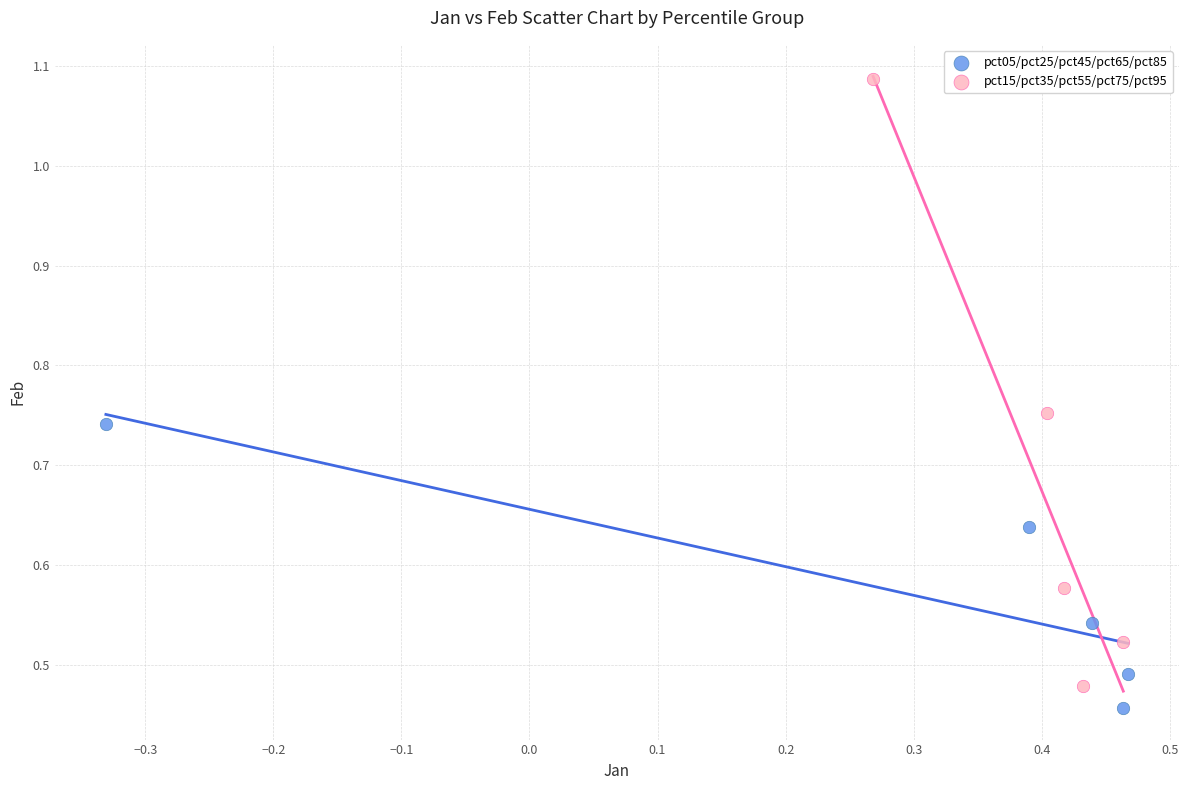

Which series has the largest Y range (max minus min)?

pct15/pct35/pct55/pct75/pct95